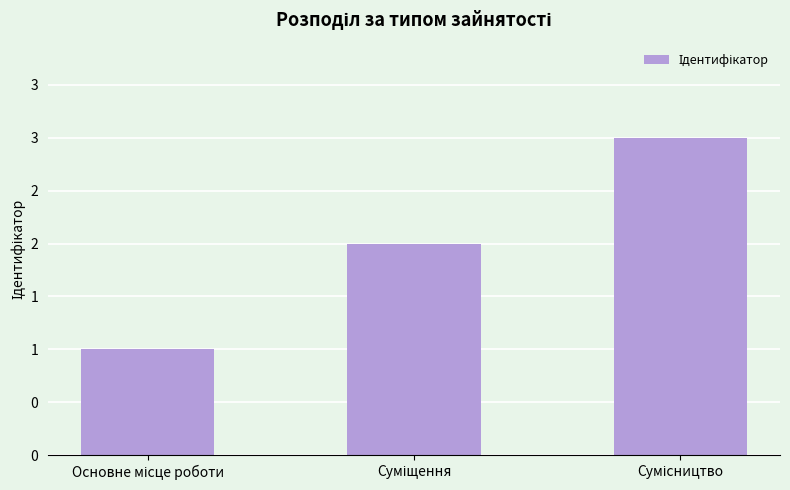

At which label is the value closest to 2?

Суміщення